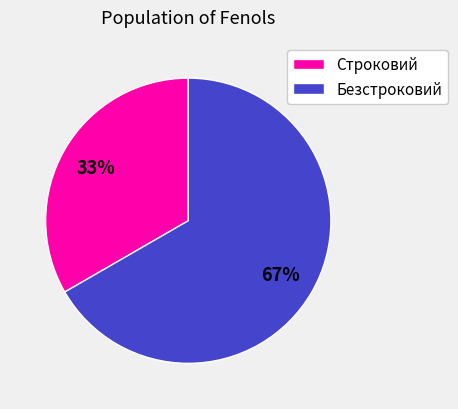

Does Строковий account for over 50% of the chart?

No